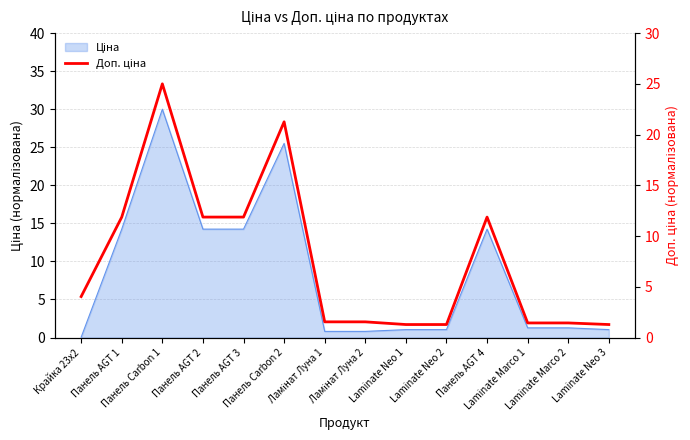

What is the difference between the values at Laminate Neo 3 and Панель AGT 2?

10.6